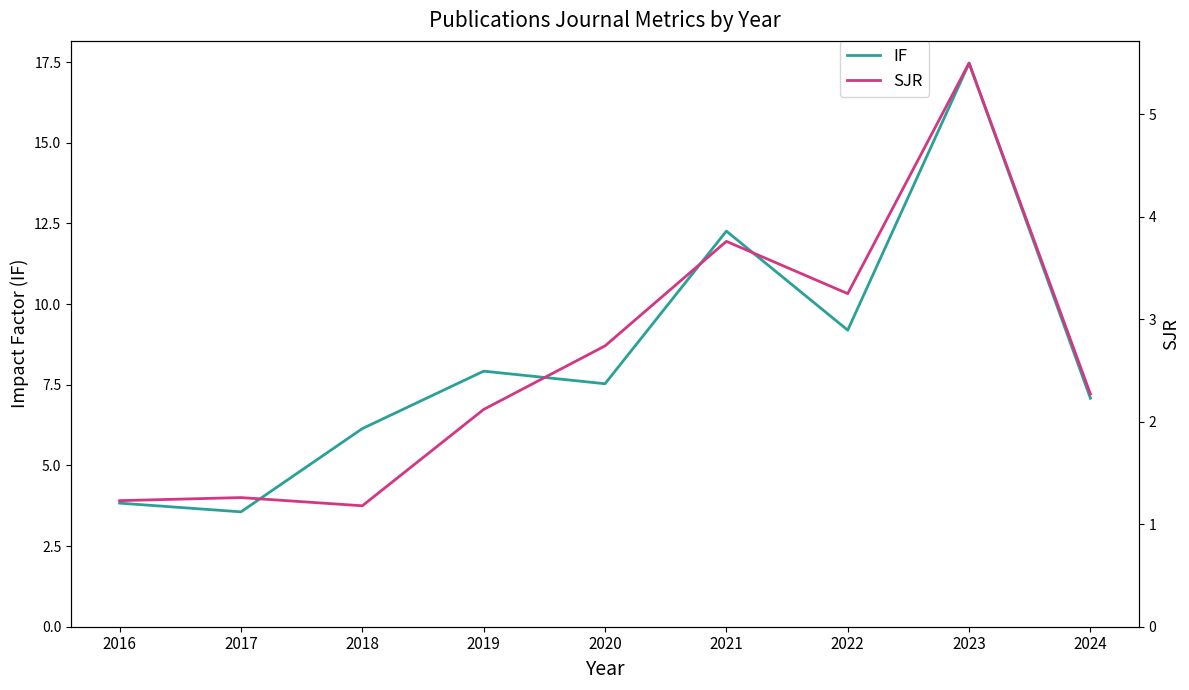

Does the chart have visible grid lines?

No